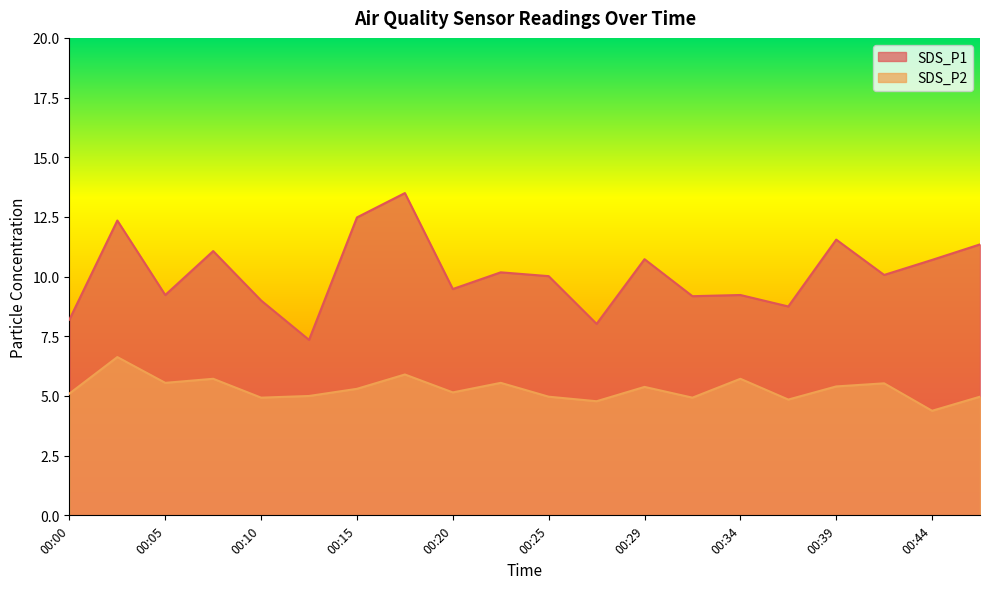

In SDS_P2, how many points are higher than both neighbors (excluding endpoints)?

7